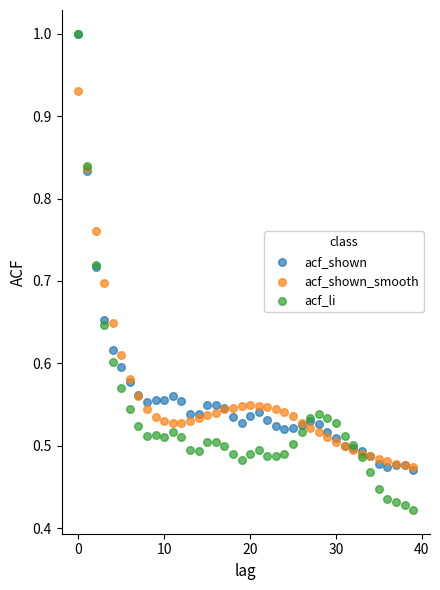

Which series has the widest spread of Y values?

acf_li